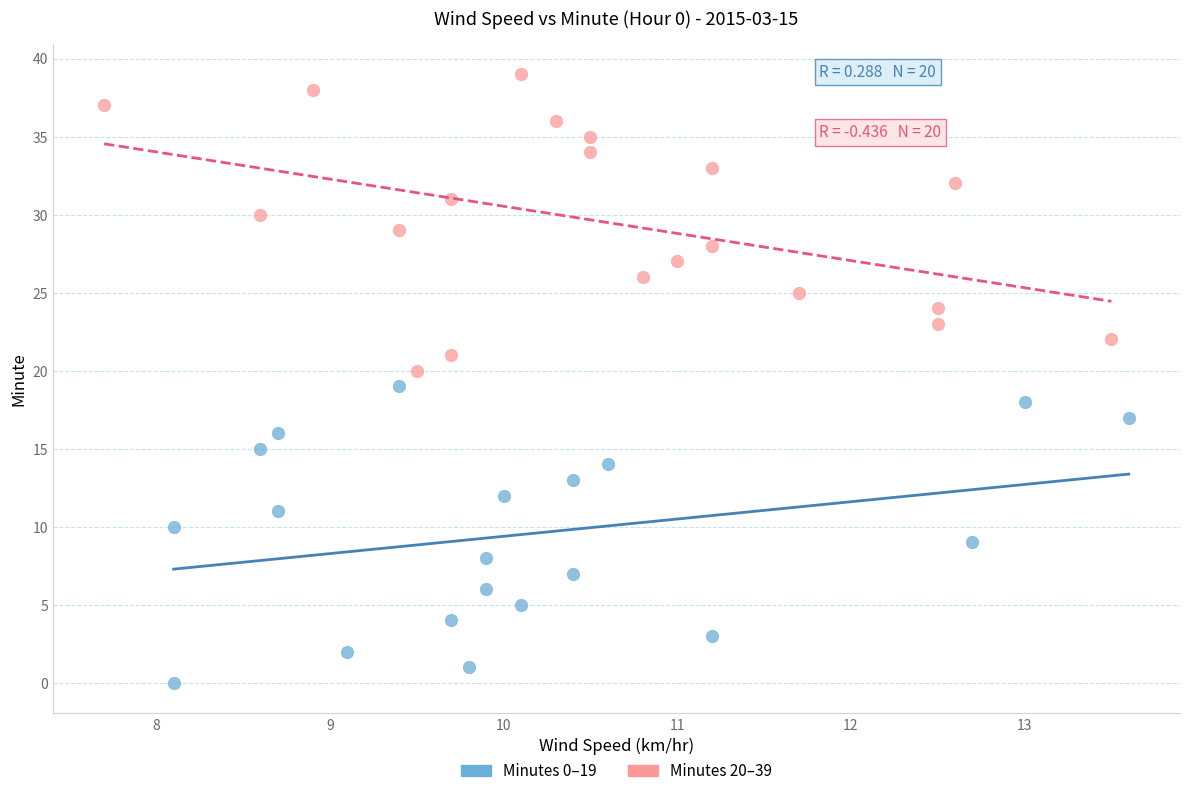

Which series contains the highest Y value?

Minutes 20–39